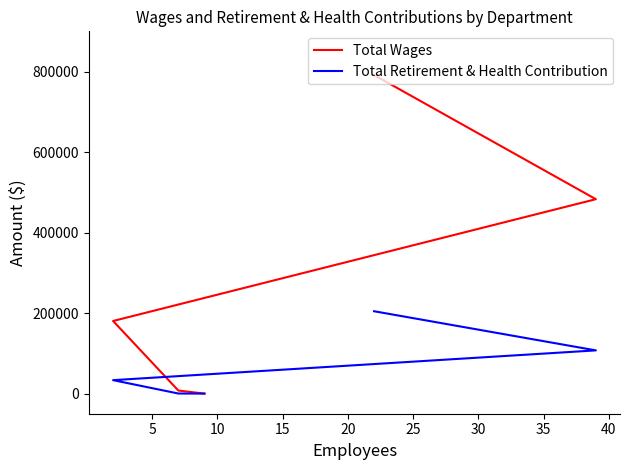

Does the chart display data point markers on the line(s)?

No